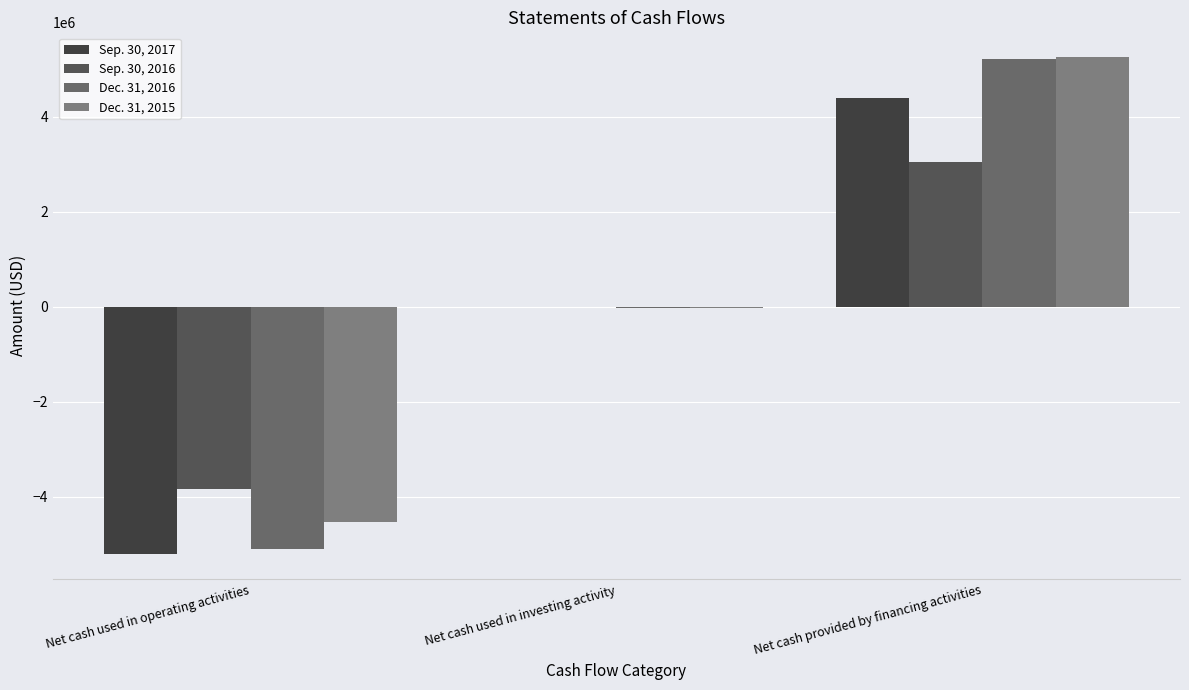

Is it true that Sep. 30, 2017 equals -5215666 at Net cash used in operating activities?

True